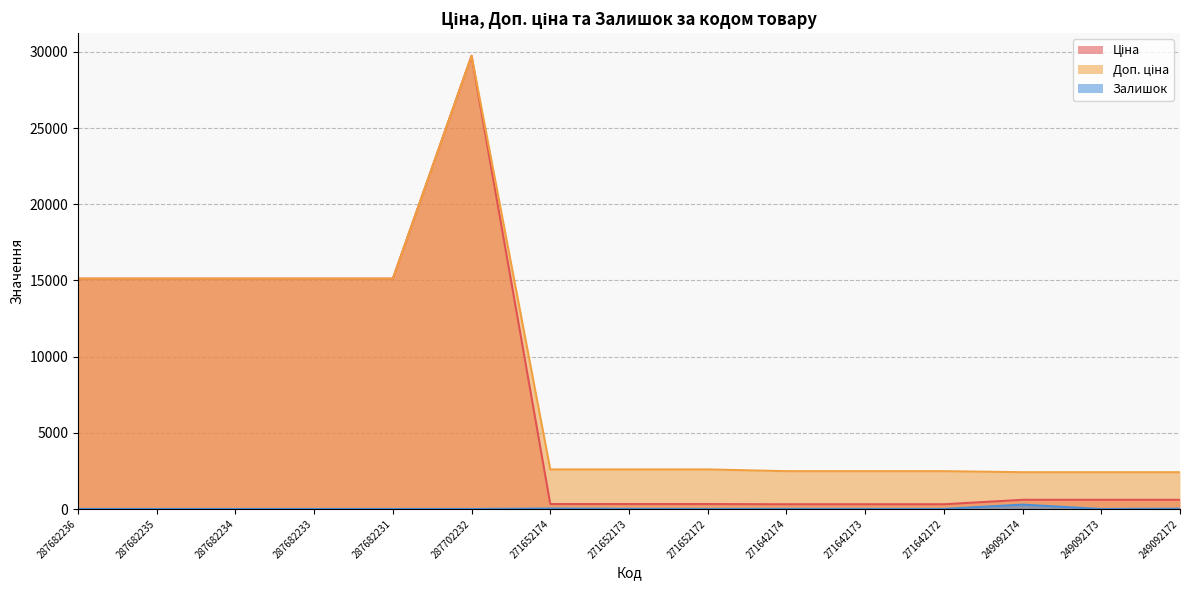

Between 287682233 and 271652173, which series saw the biggest shift?

Ціна